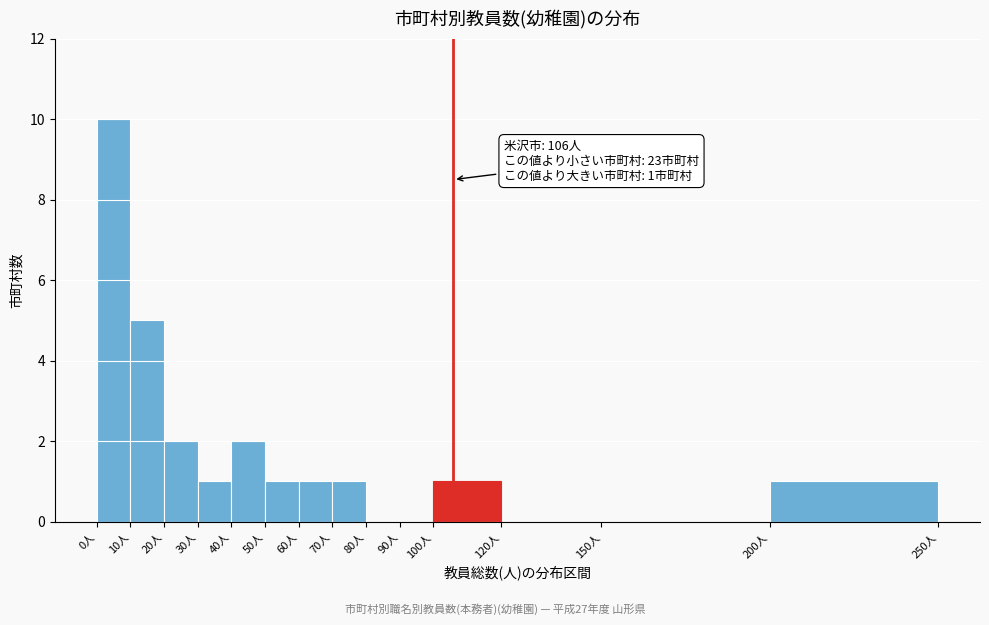

Over which range of the x-axis is the bar tallest?

0 to 10